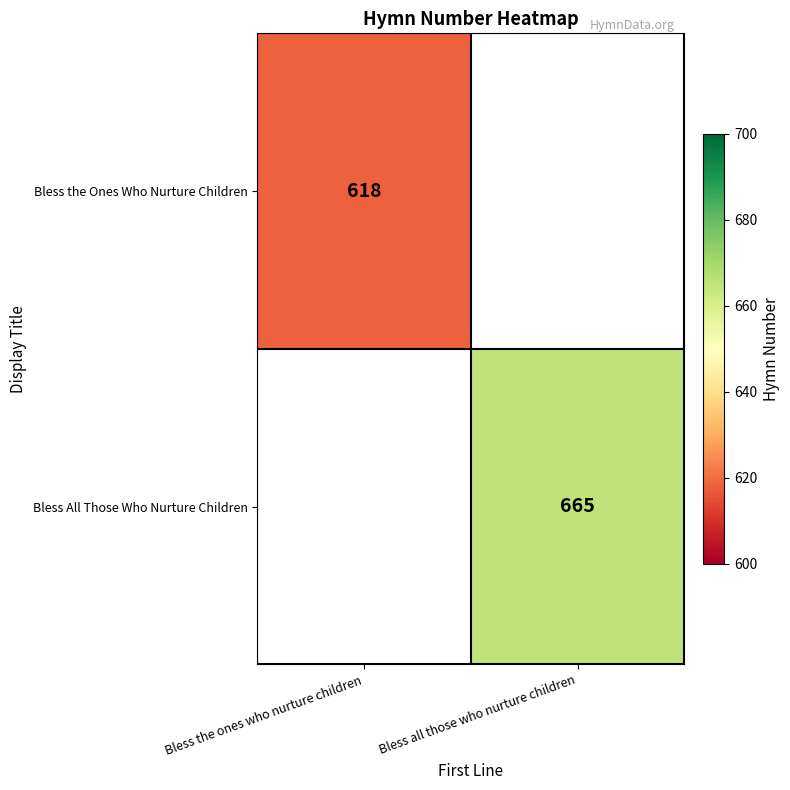

At how many categories does at least one series exceed 664?

1